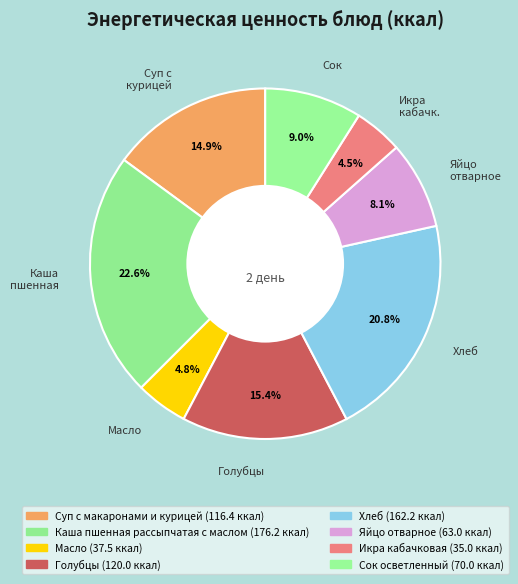

Which category has the biggest portion of the pie?

Каша пшенная